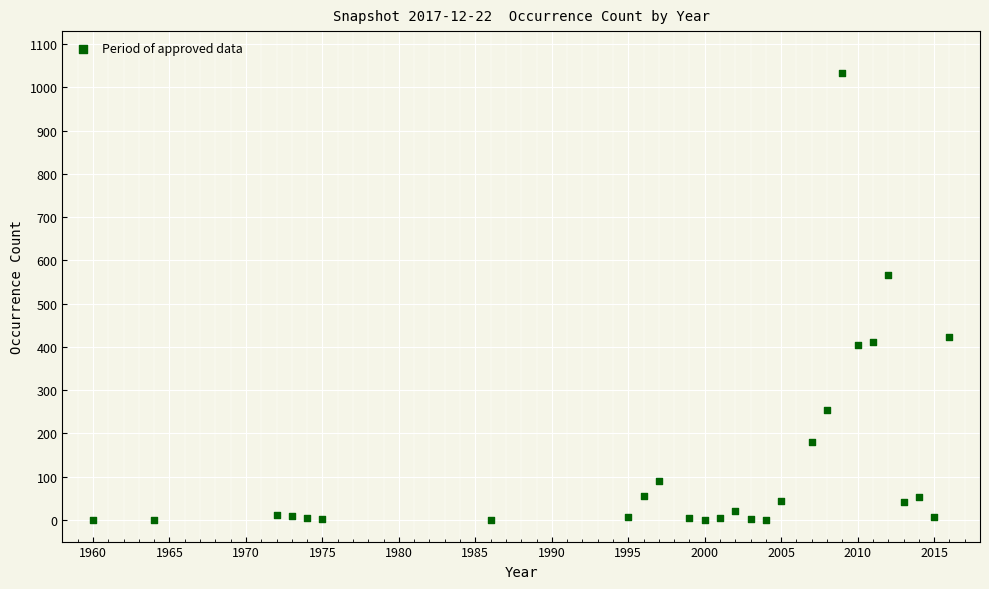

What Y value in the scatter plot is closest to 517?

567